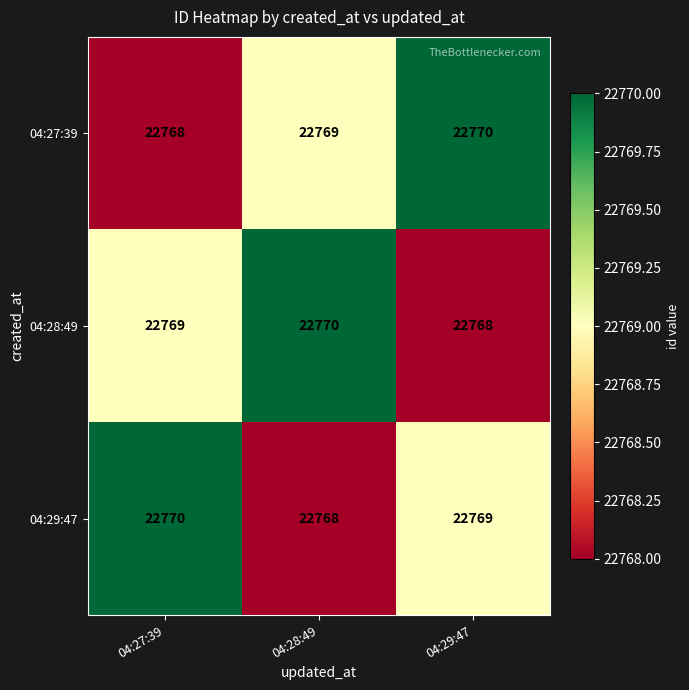

Which category has the highest value in the 04:27:39 series?

04:29:47